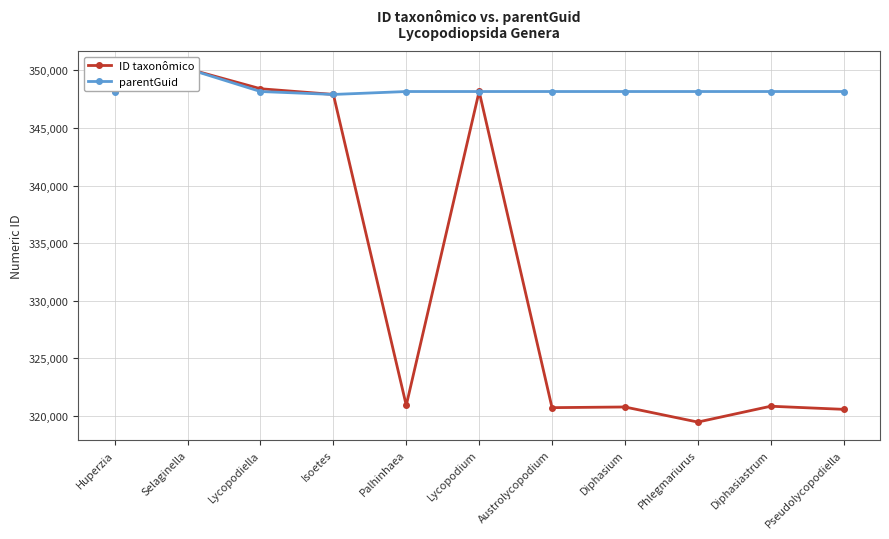

How many data points does each series have?

11